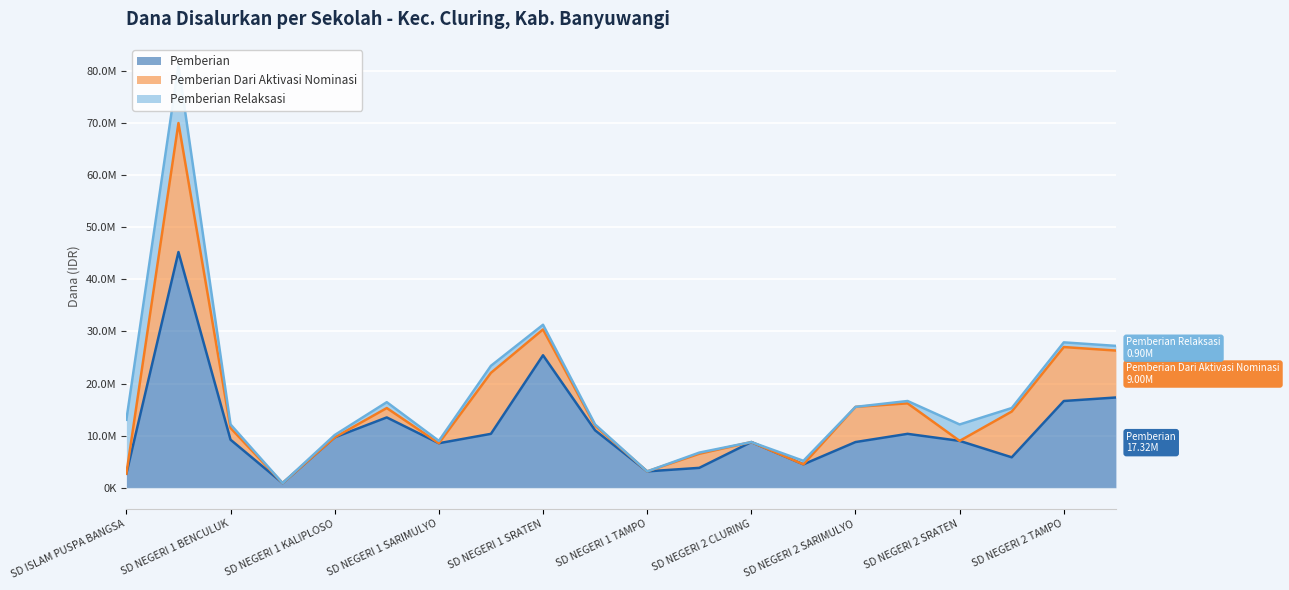

What are all the series names shown in the legend?

Pemberian, Pemberian Dari Aktivasi Nominasi, Pemberian Relaksasi